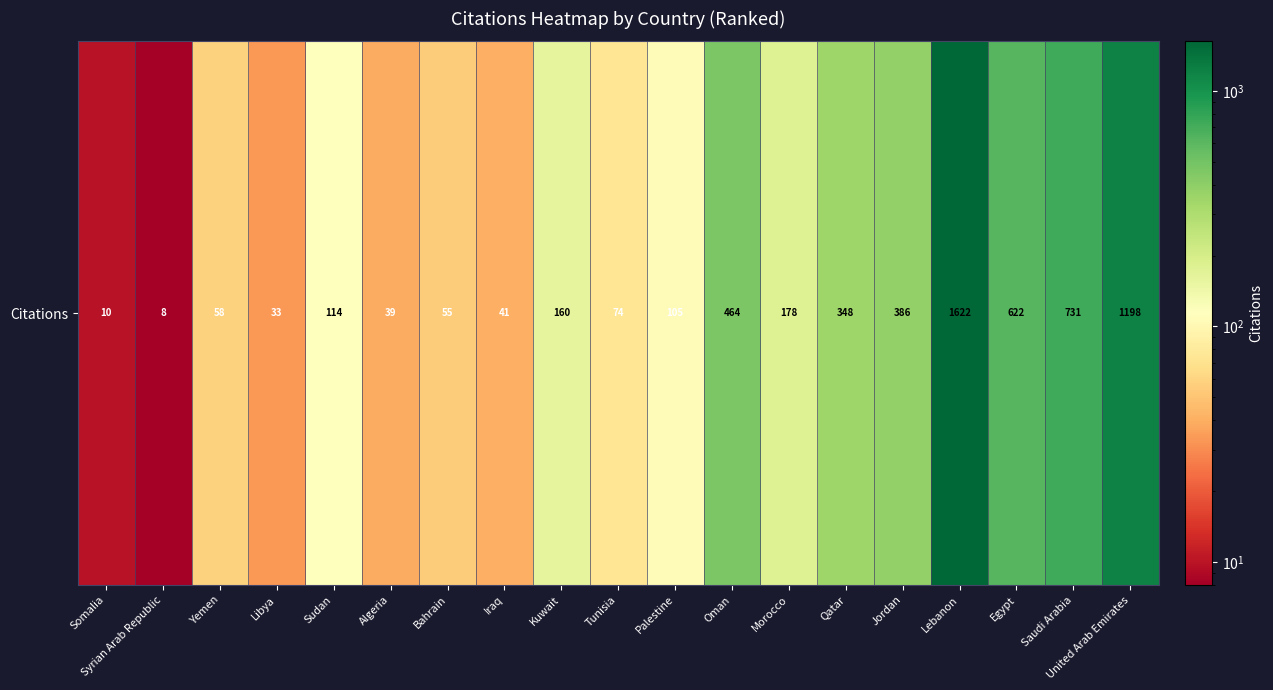

Where does the data first go above 114?

Kuwait